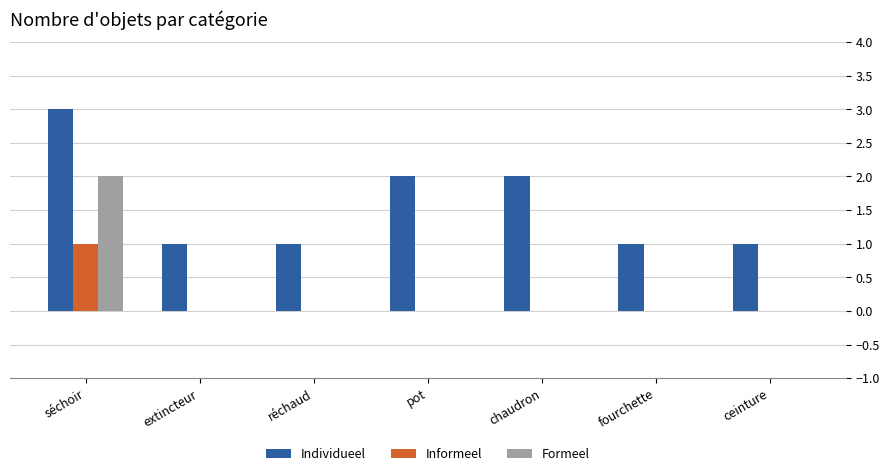

Is the value of Individueel at réchaud greater than the value of Informeel at chaudron?

Yes